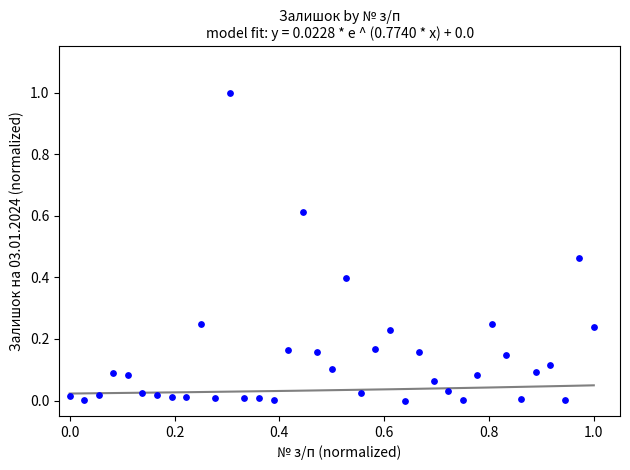

What is the range of X values (max minus min)?

1.0